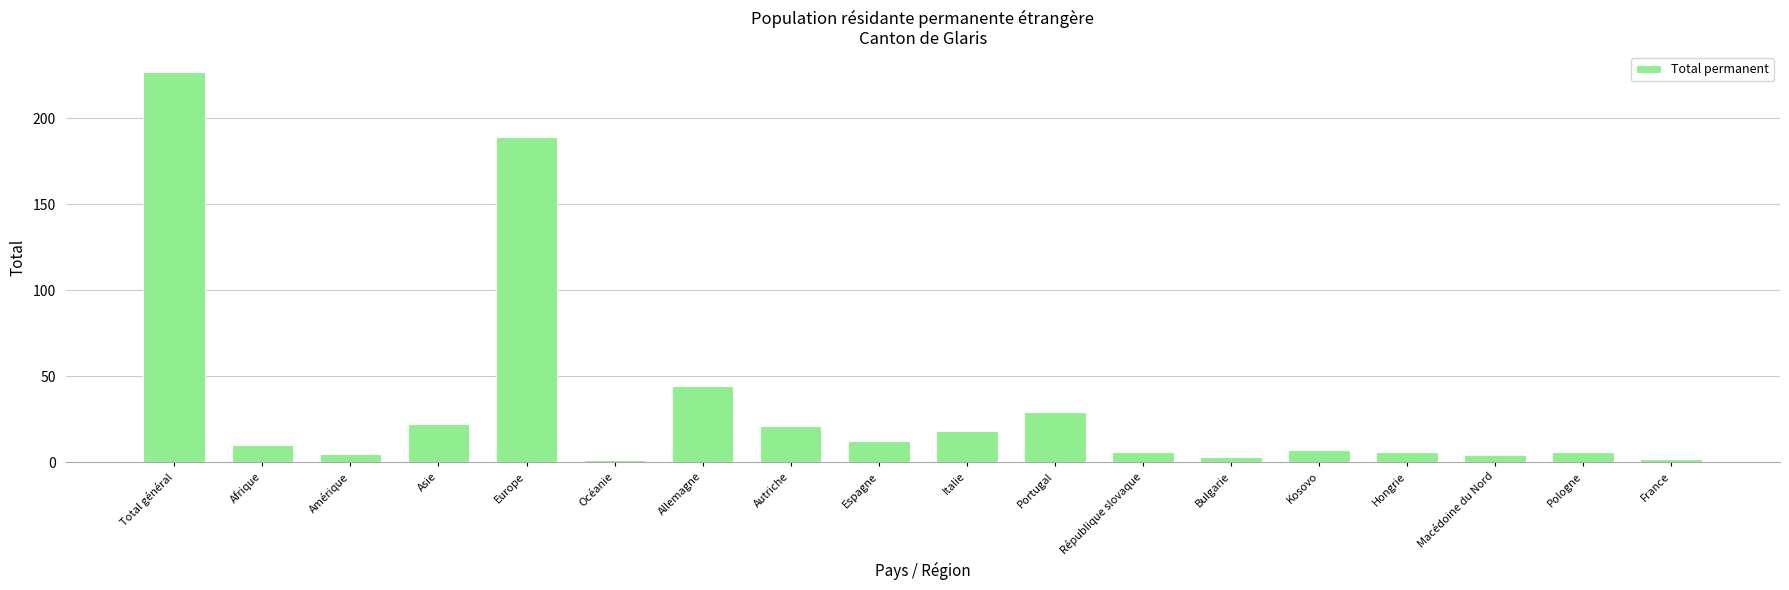

How many data points does each series have?

18